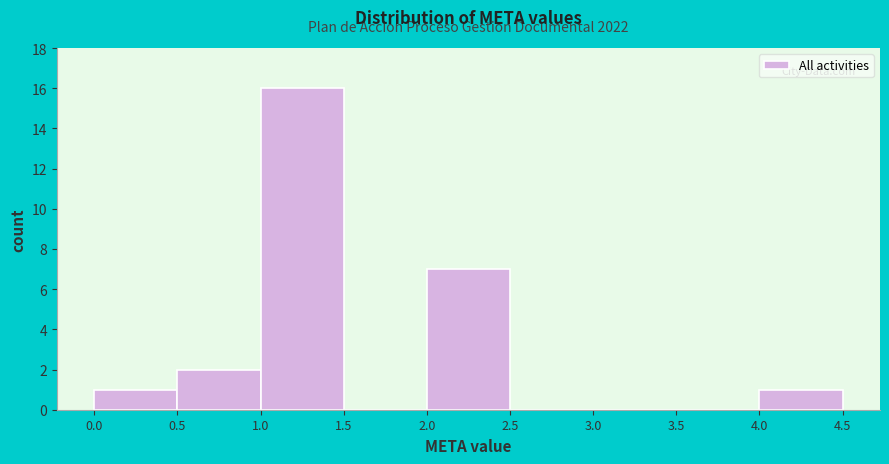

Which range on the x-axis has the tallest bar?

1.0 to 1.5